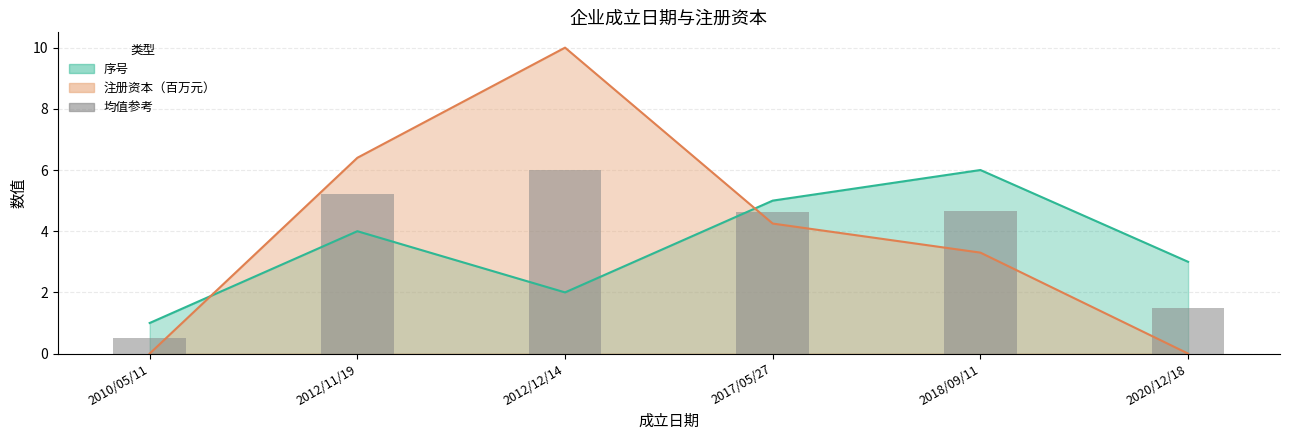

What is the label of the 3rd bar from the right?

2017/05/27